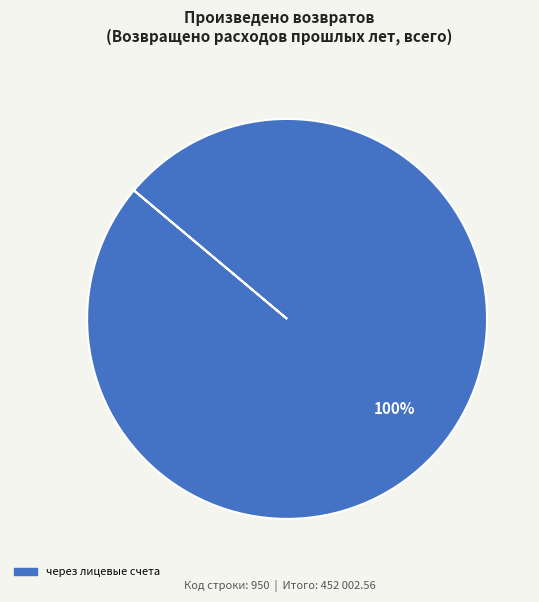

Is there a majority slice in this chart?

Yes